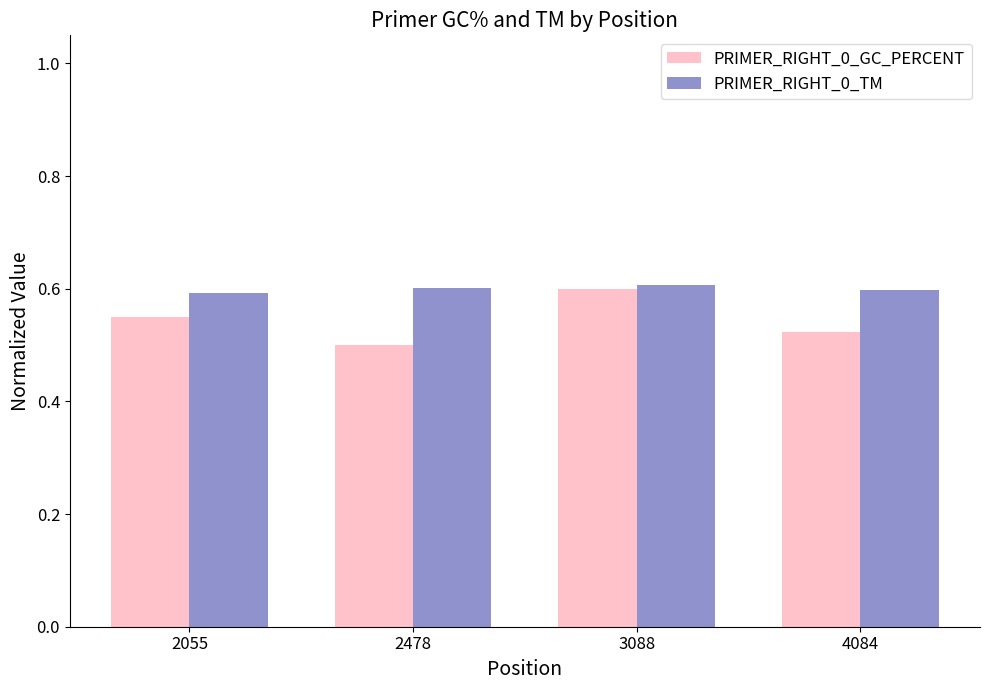

Which series has the largest range (max minus min)?

PRIMER_RIGHT_0_GC_PERCENT